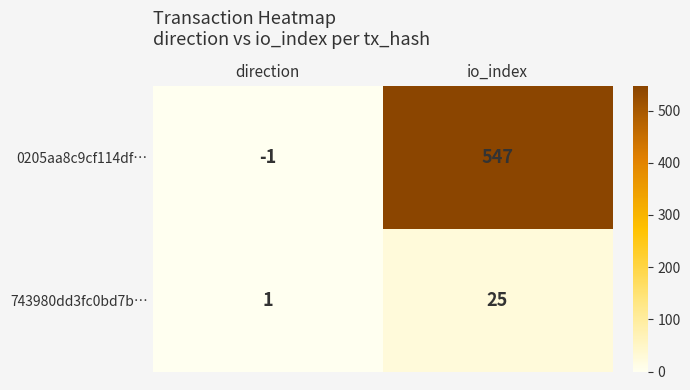

What is the sum of all 743980dd3fc0bd7b… values?

26